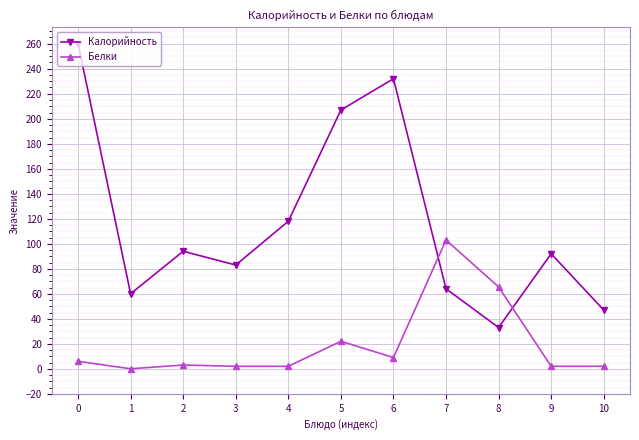

Is it true that Калорийность equals 207.0 at 5?

True